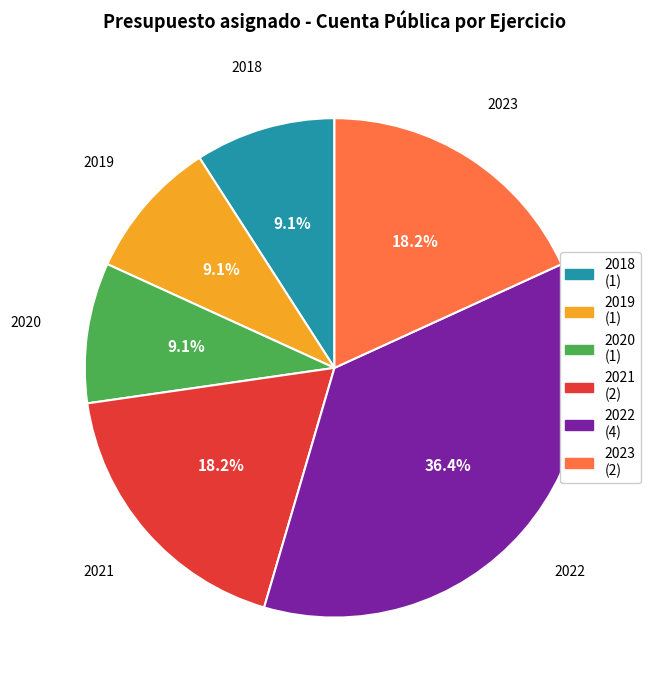

Count the number of slices in the pie.

6